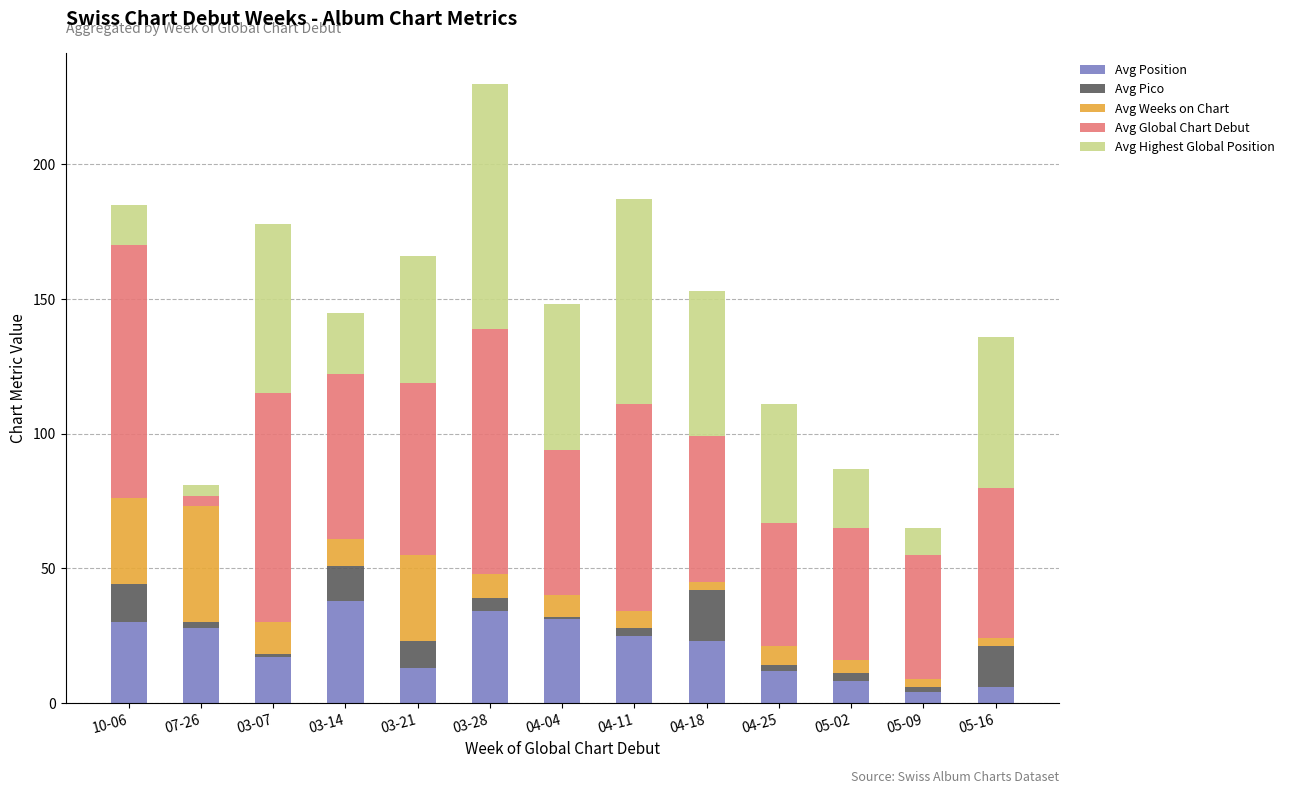

What is the difference between the maximum and second lowest values in the Avg Position series?

32